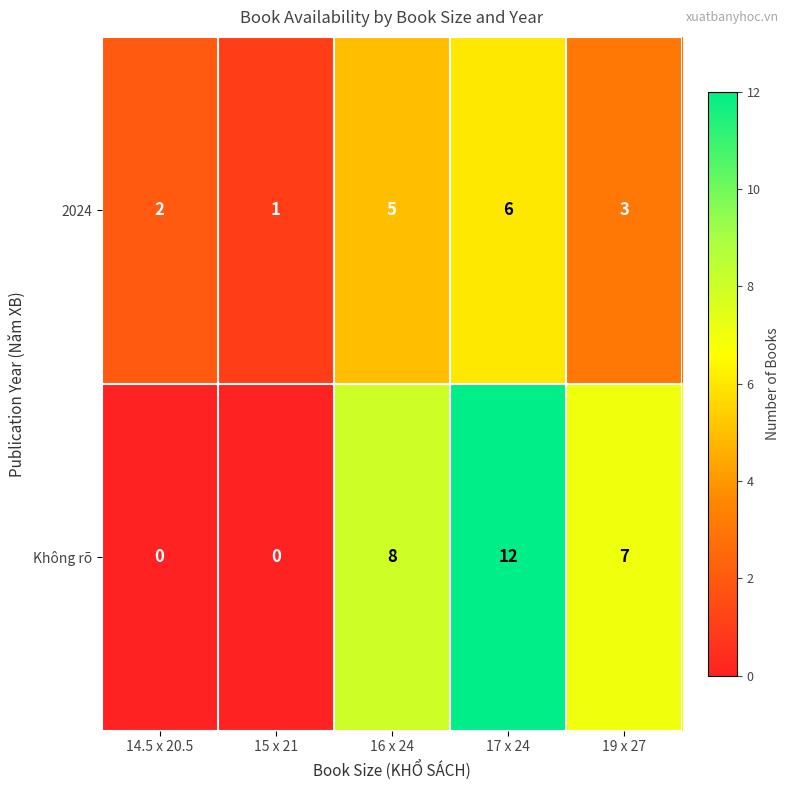

Which label corresponds to the largest value in the chart?

17 x 24